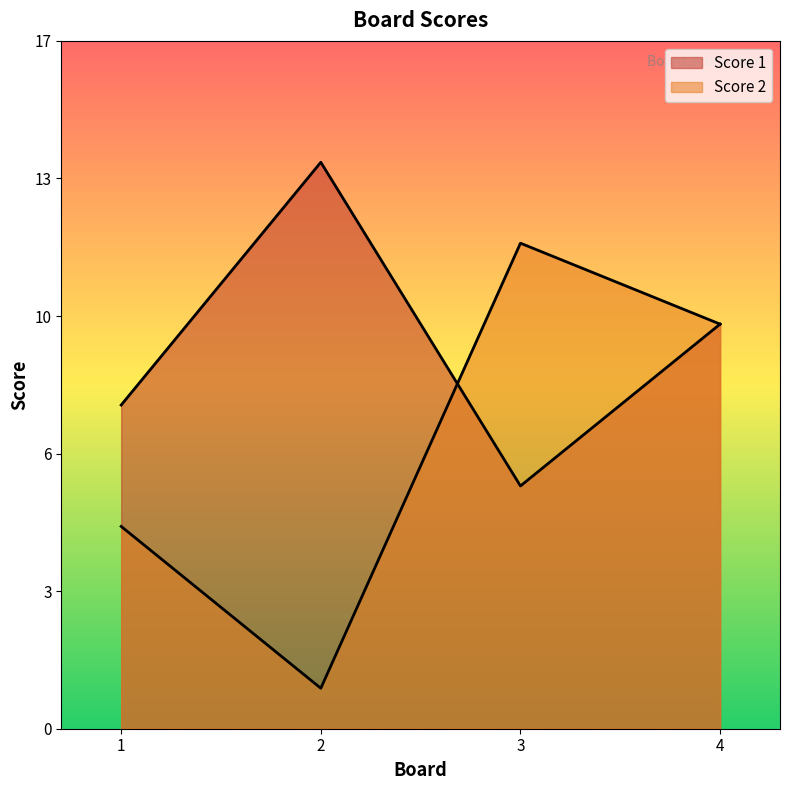

The value of Score 1 at 1 is 11. True or false?

False